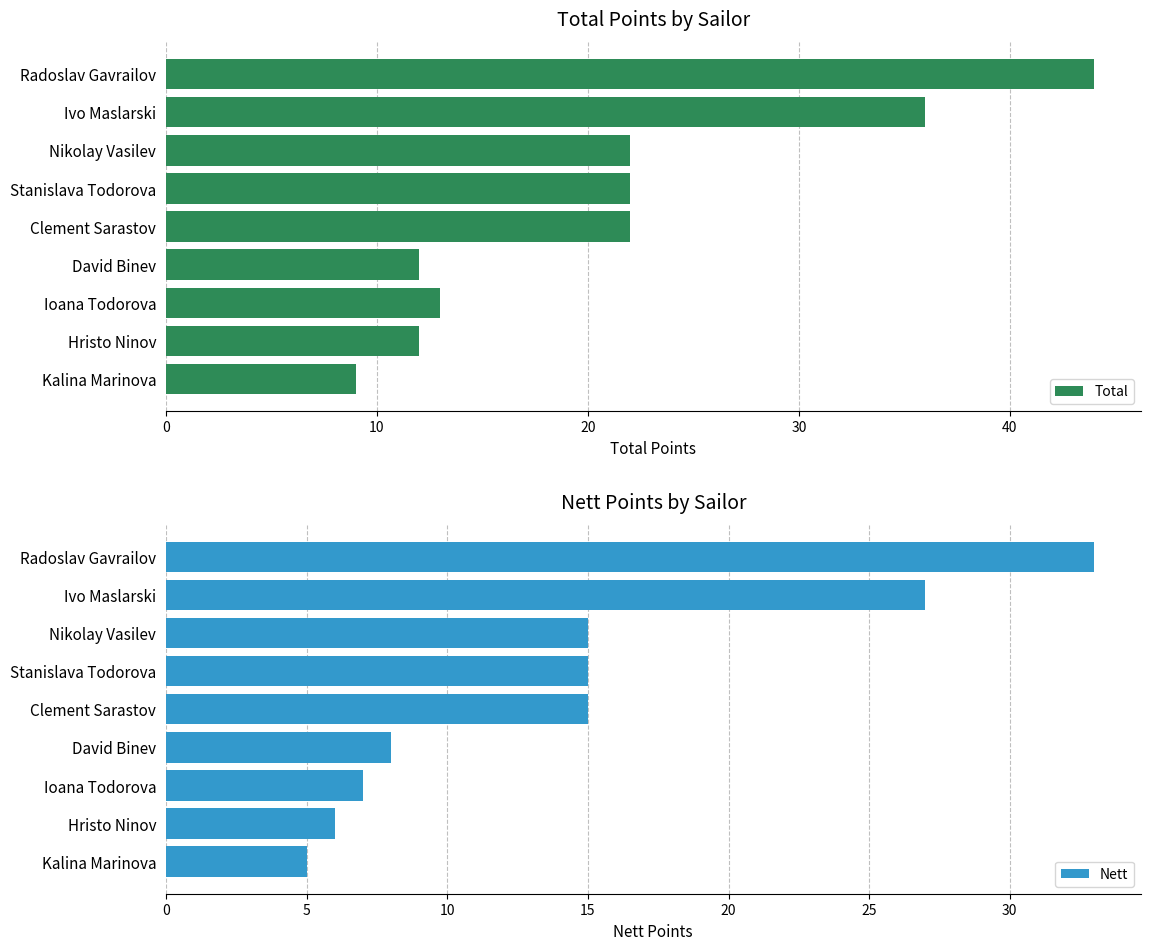

Is it true that Total equals 38 at Nikolay Vasilev?

False